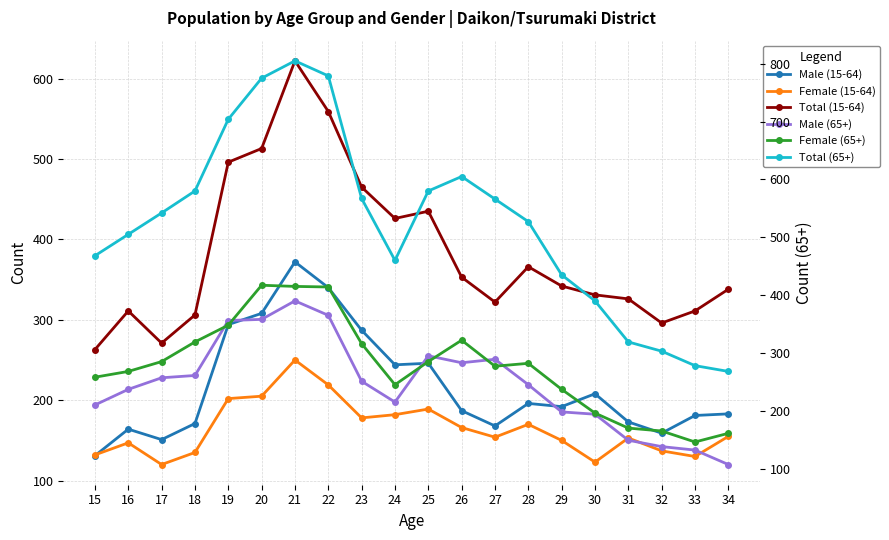

The value of Total (15-64) at 20 is 513. True or false?

True